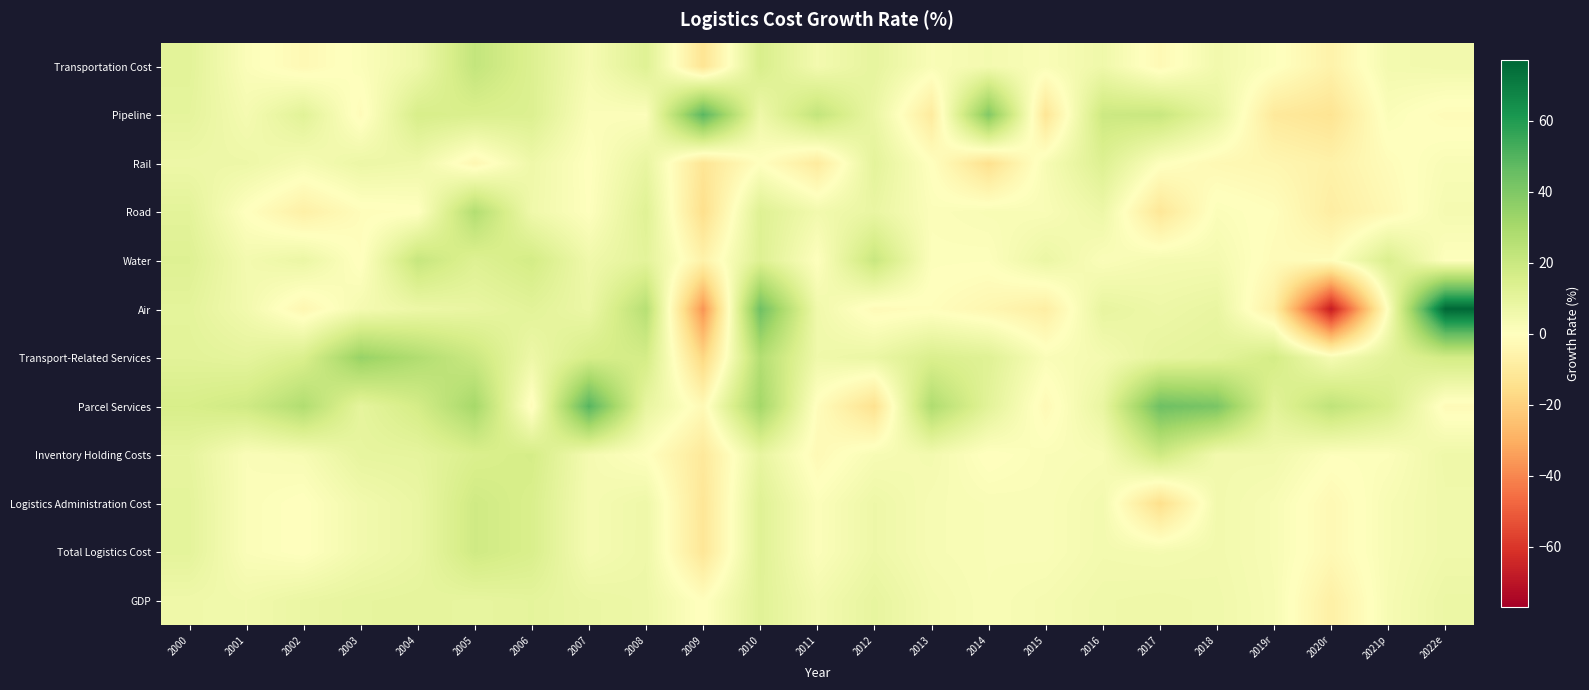

At how many categories does at least one series exceed 64?

1